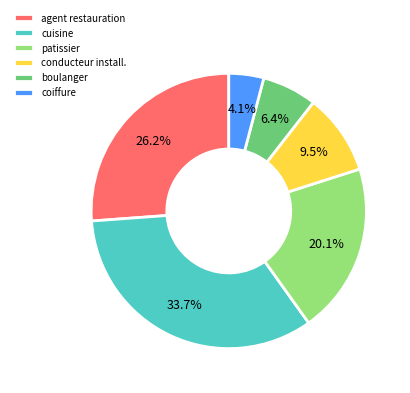

To the nearest percent, what is the difference between the largest and smallest slice percentages?

30%